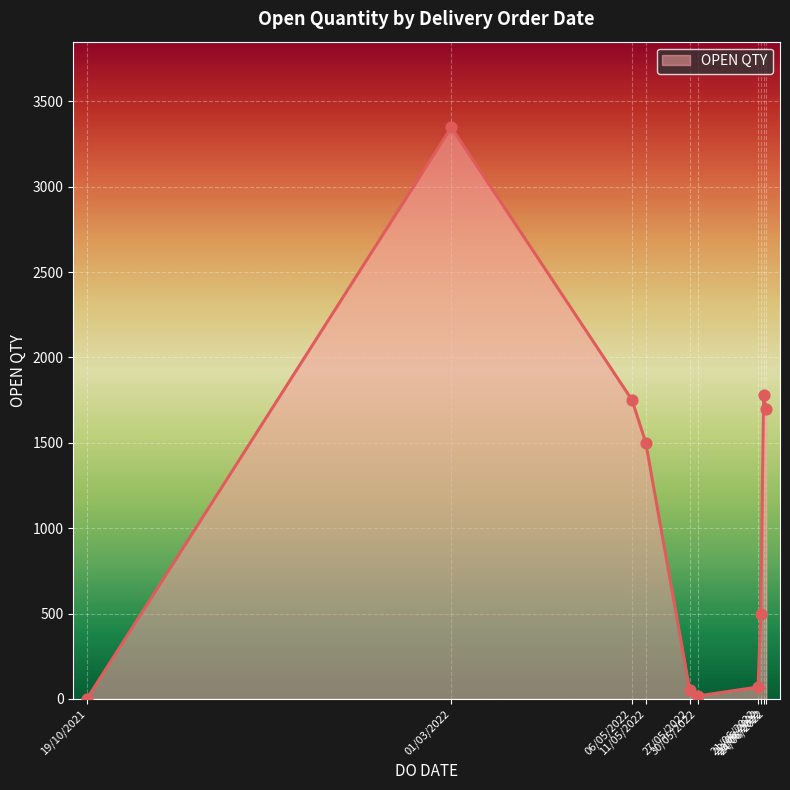

What is the ratio of the value at 11/05/2022 to the value at 27/05/2022?

27.3